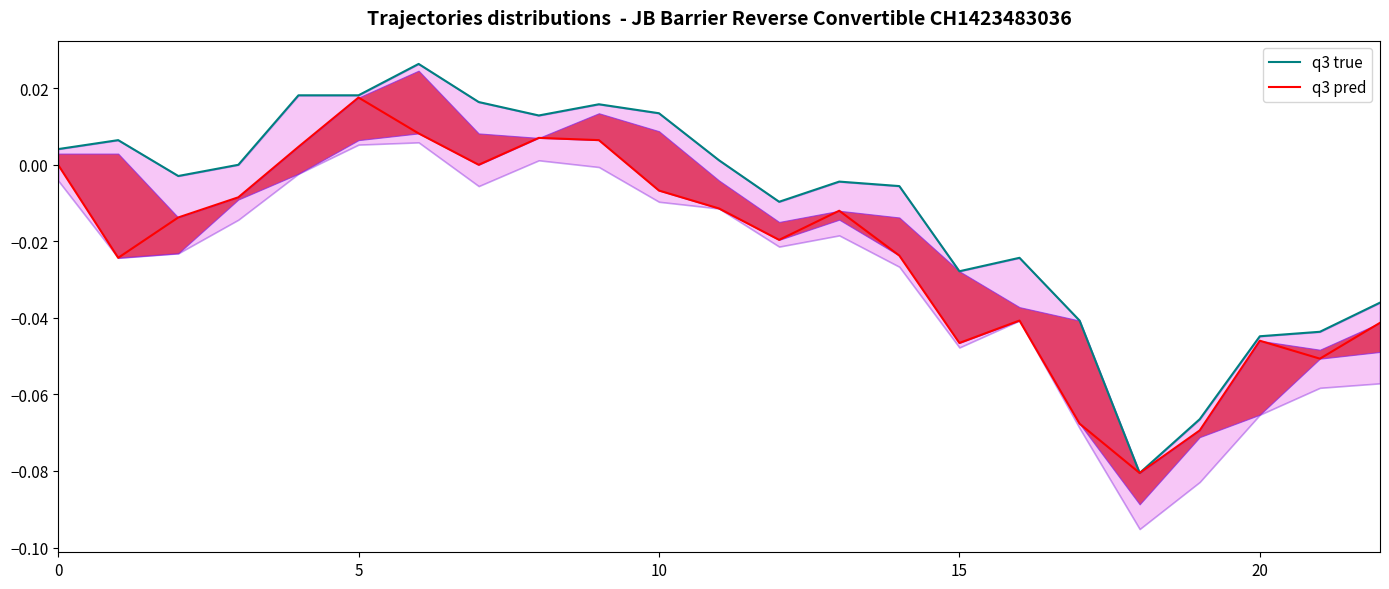

How many positive values does the q3 pred series have?

5